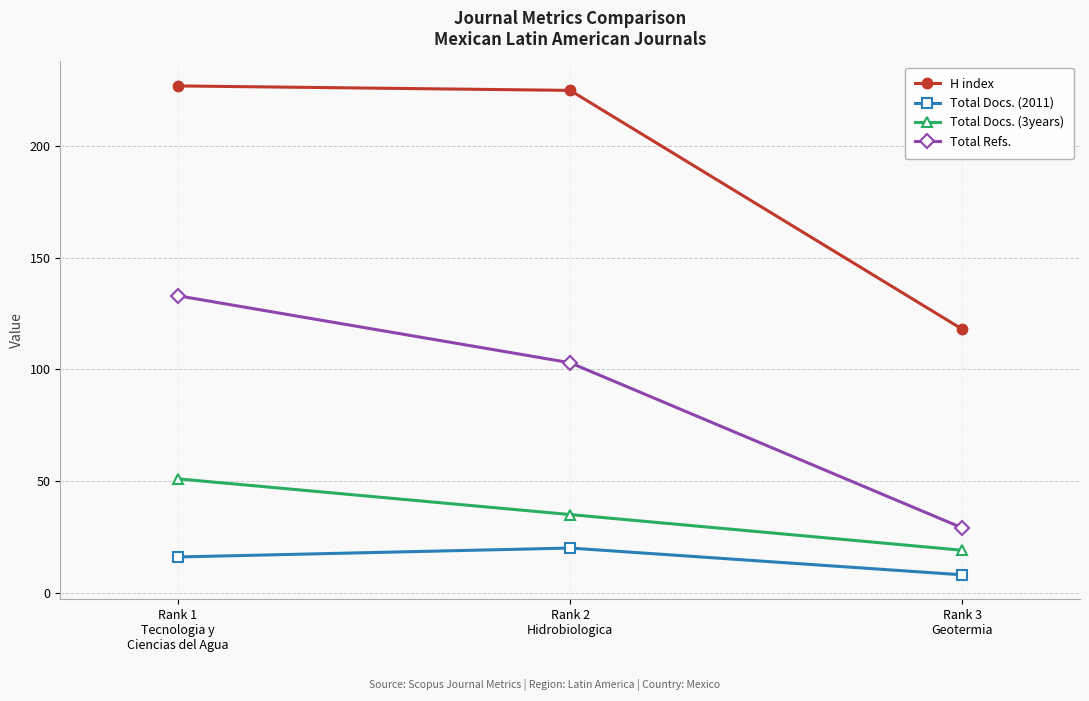

What are all the series names shown in the legend?

H index, Total Docs. (2011), Total Docs. (3years), Total Refs.